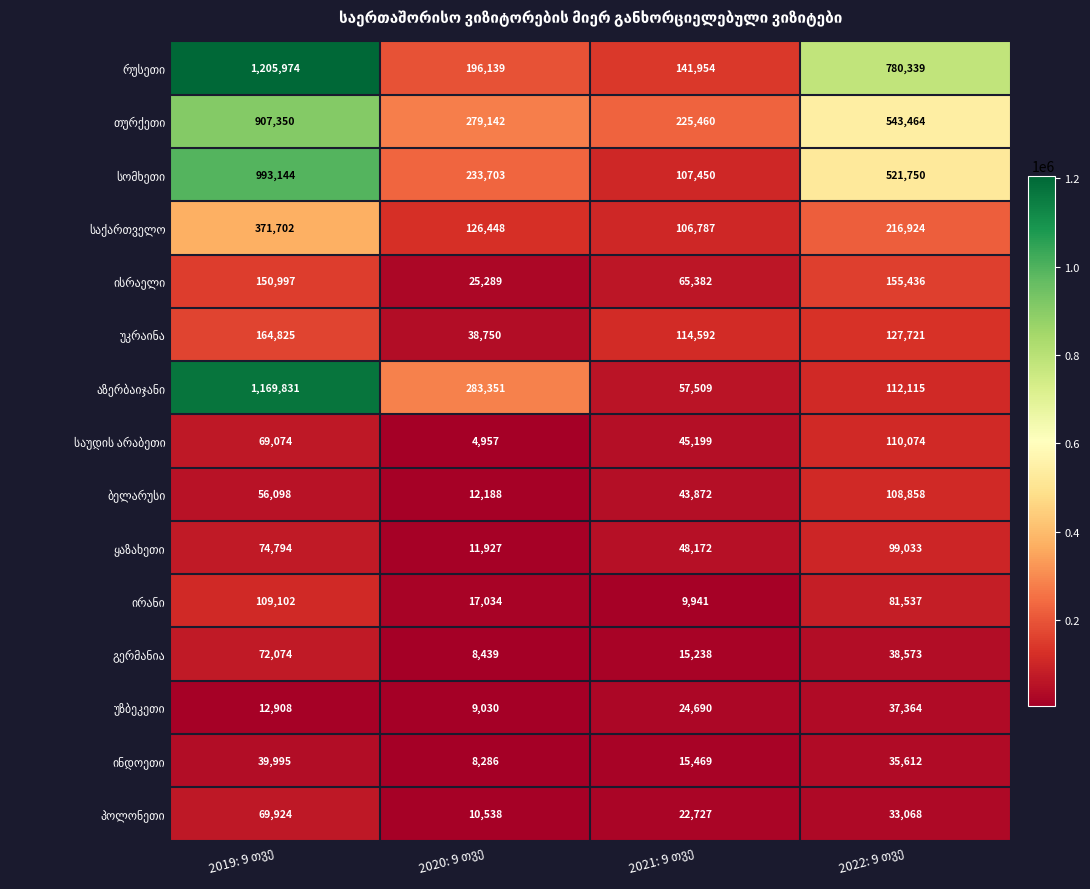

What is the maximum value shown in the chart?

1205974